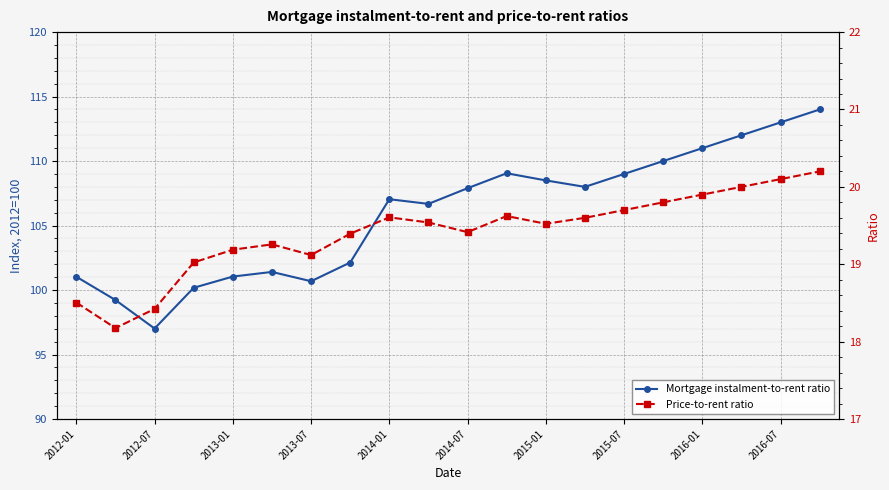

How many lines are shown in the chart?

2